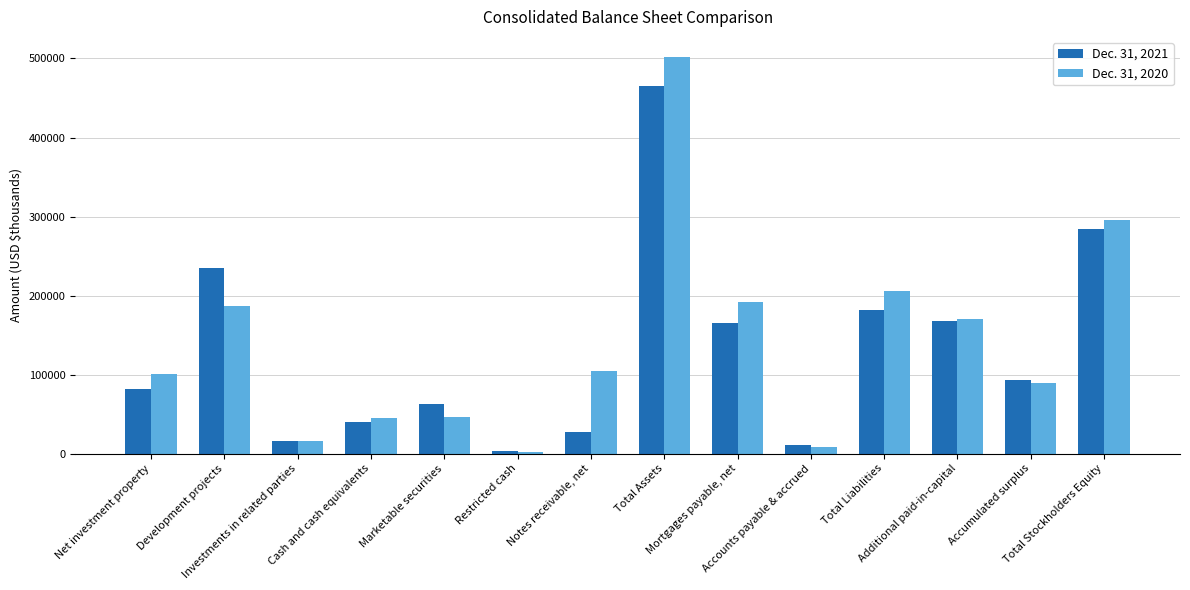

Read the Dec. 31, 2020 value at Total Liabilities.

206058